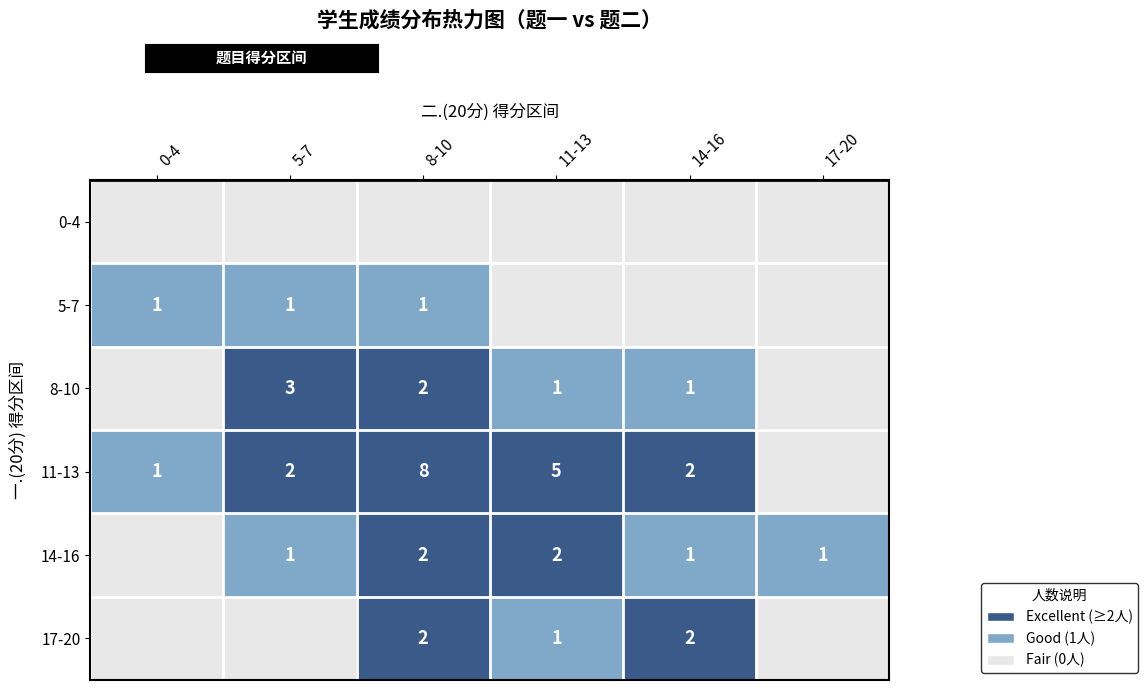

Is it true that 11-13 equals 3 at 5-7?

False